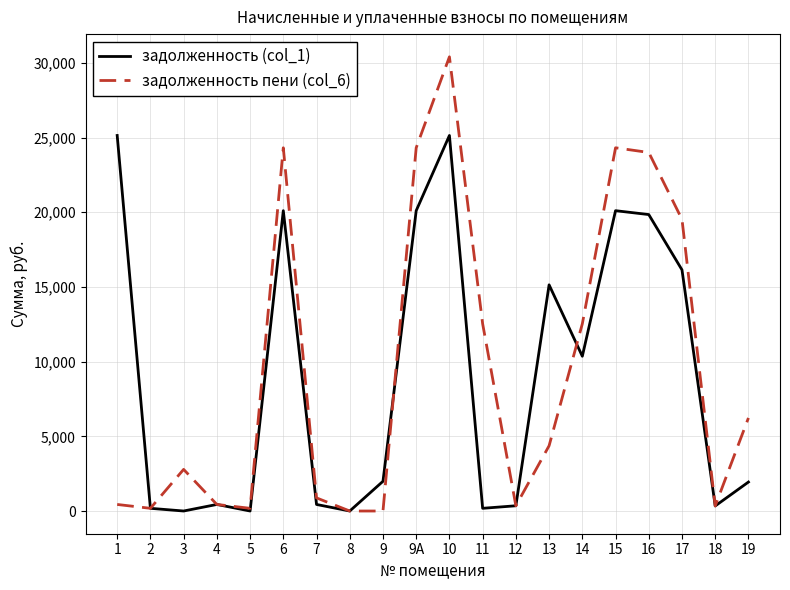

What is the difference between the second highest and second lowest values in the задолженность пени (col_6) series?

24319.2